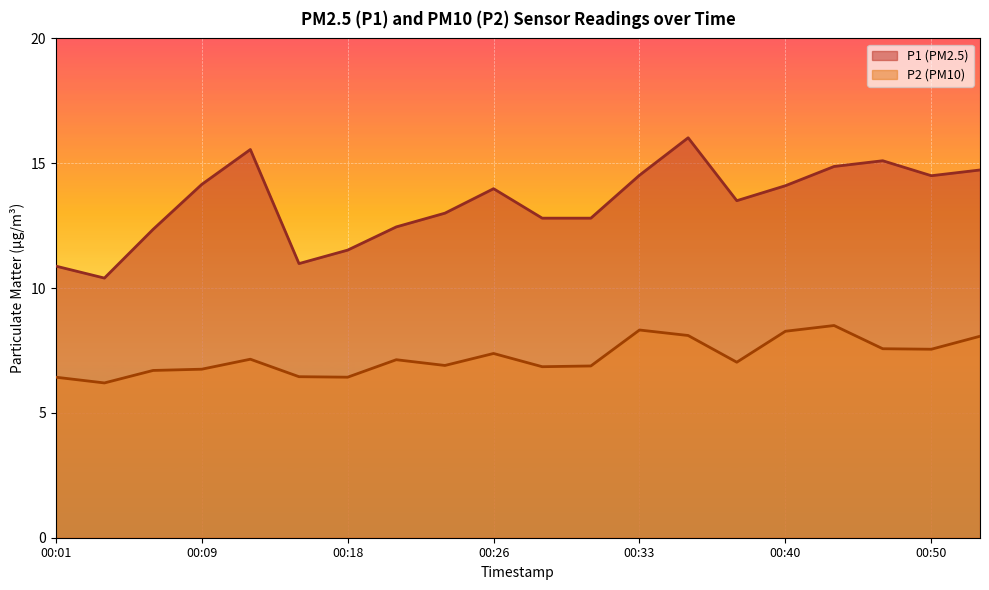

True or false: P1 and P2 intersect in this chart.

False